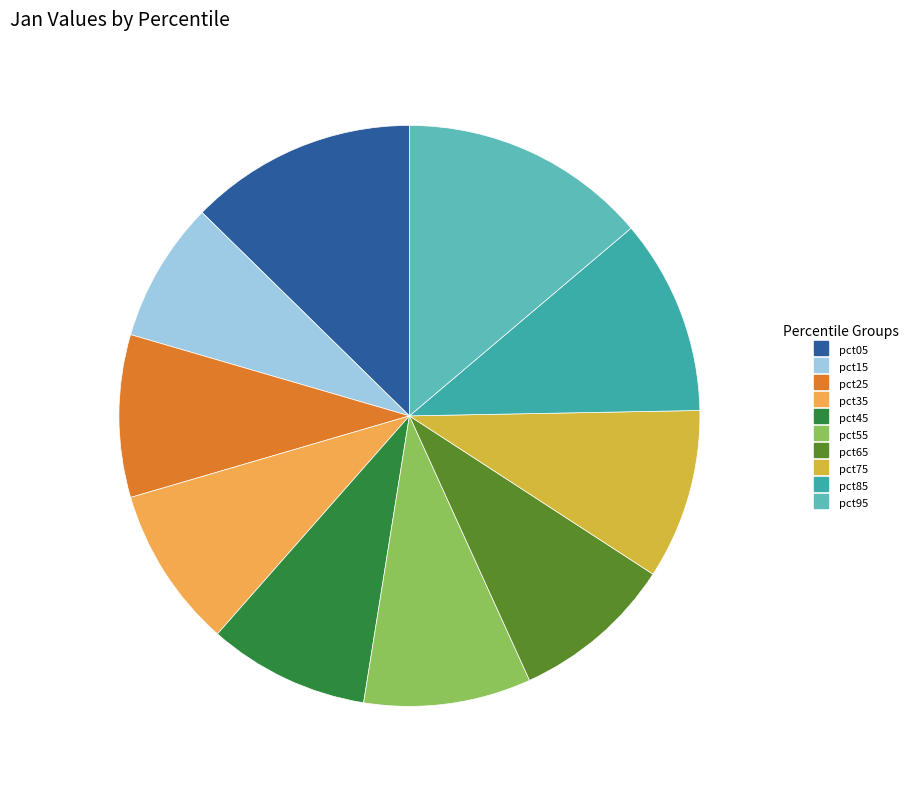

The pct55 slice represents 9% of the pie. True or false?

True